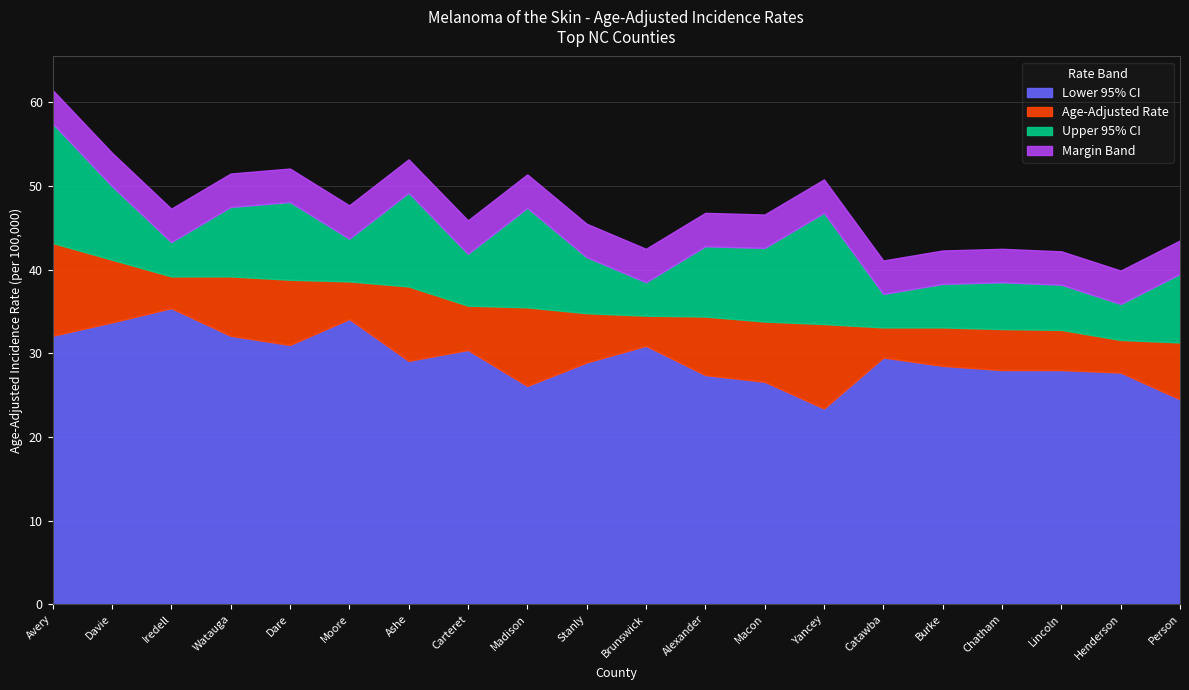

True or false: Lower 95% CI has a value of 51.0 at Catawba.

False